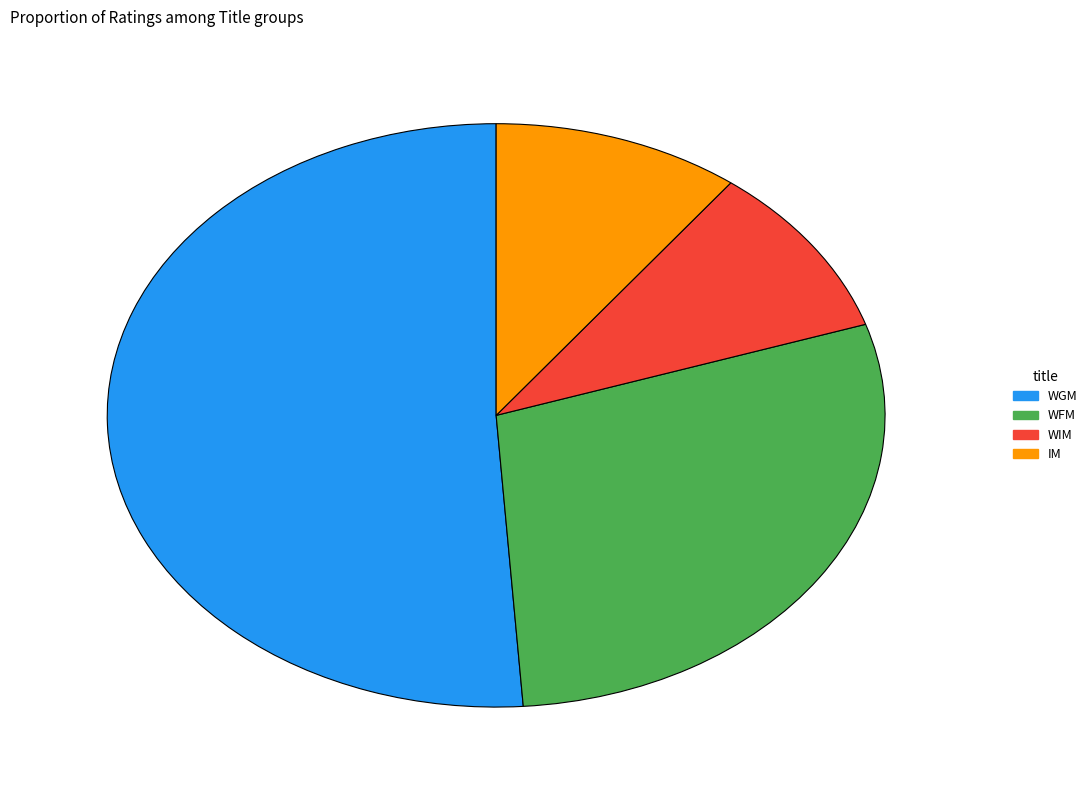

Does any single category account for the majority?

Yes